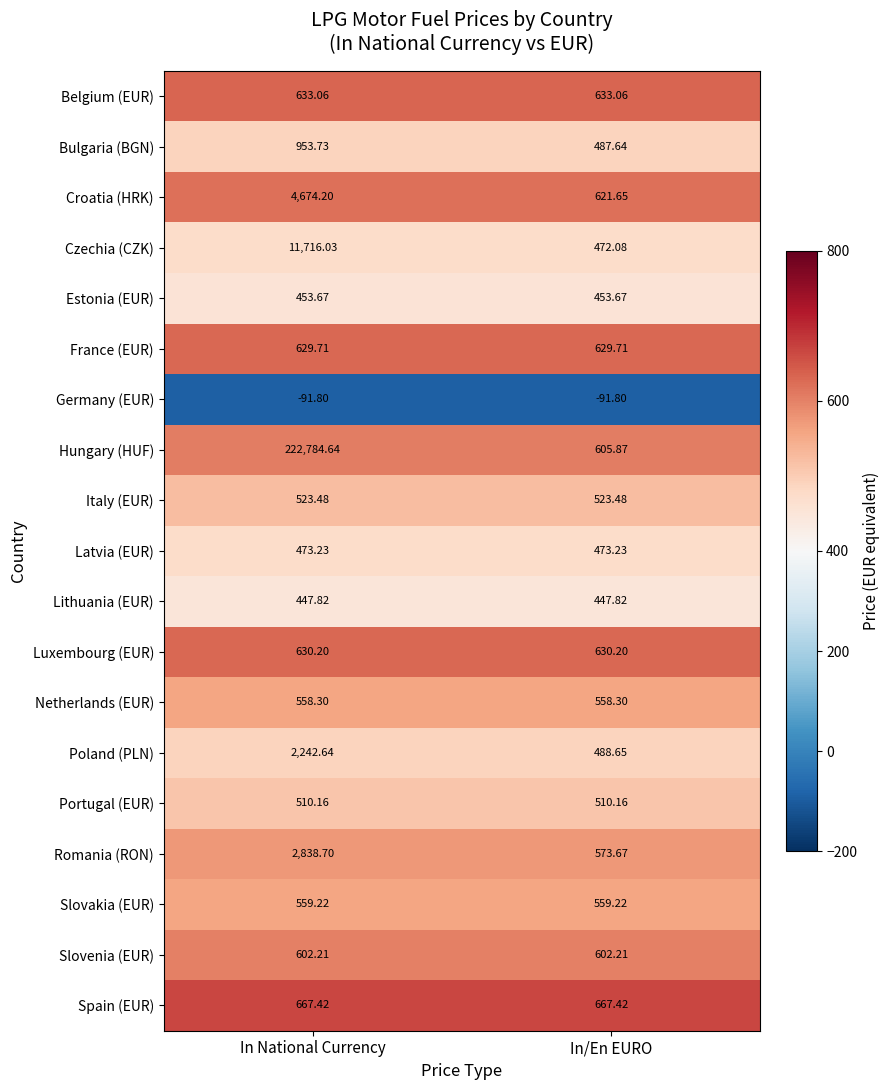

Is the value of Estonia (EUR) at In National Currency greater than the value of Slovenia (EUR) at In/En EURO?

No